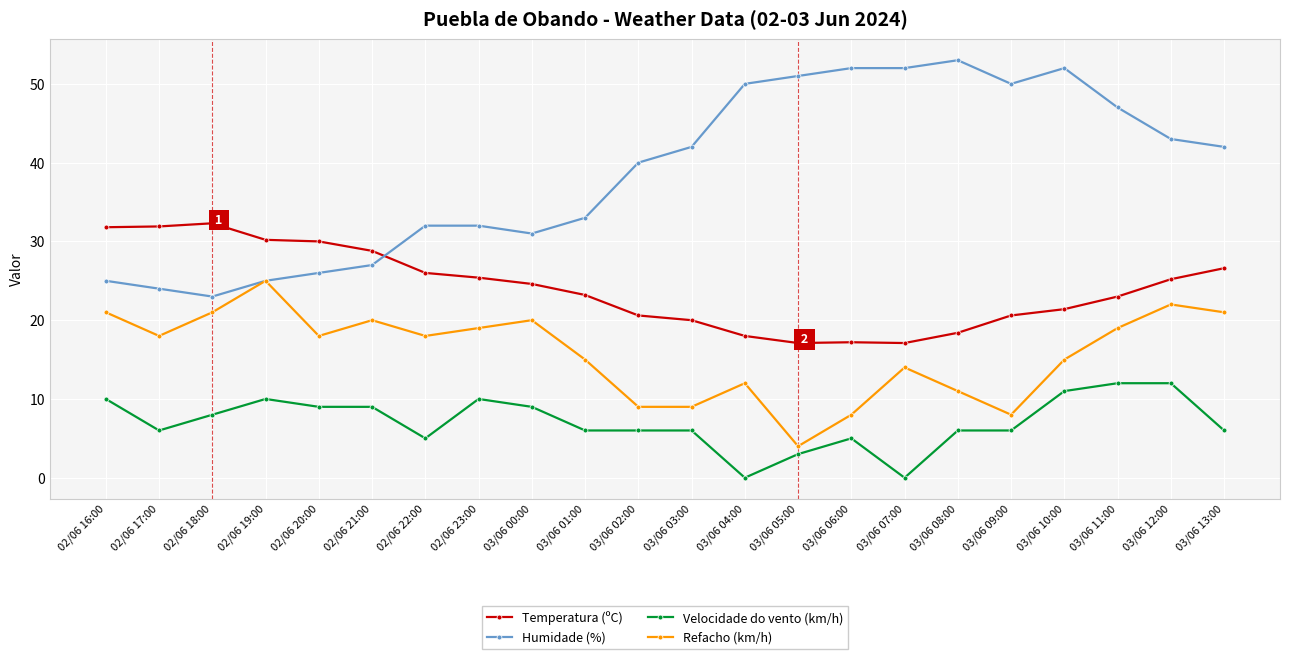

Which series has the widest spread of values?

Humidade (%)